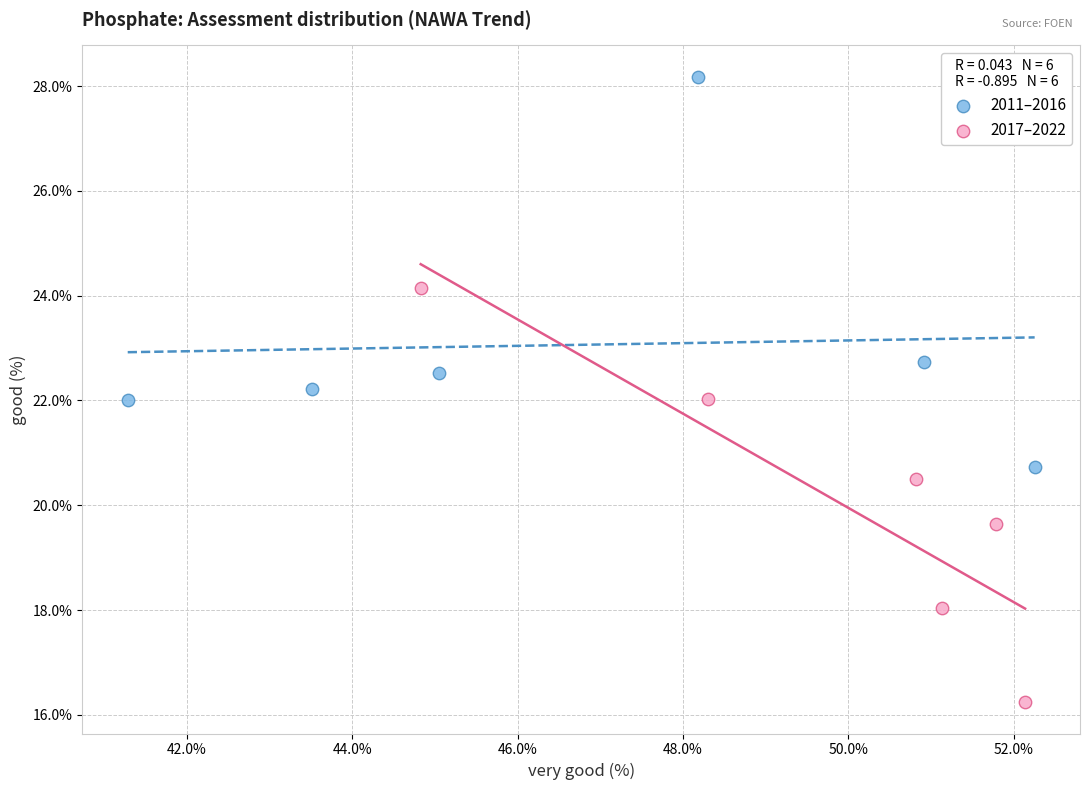

Which series contains the highest Y value?

2011–2016